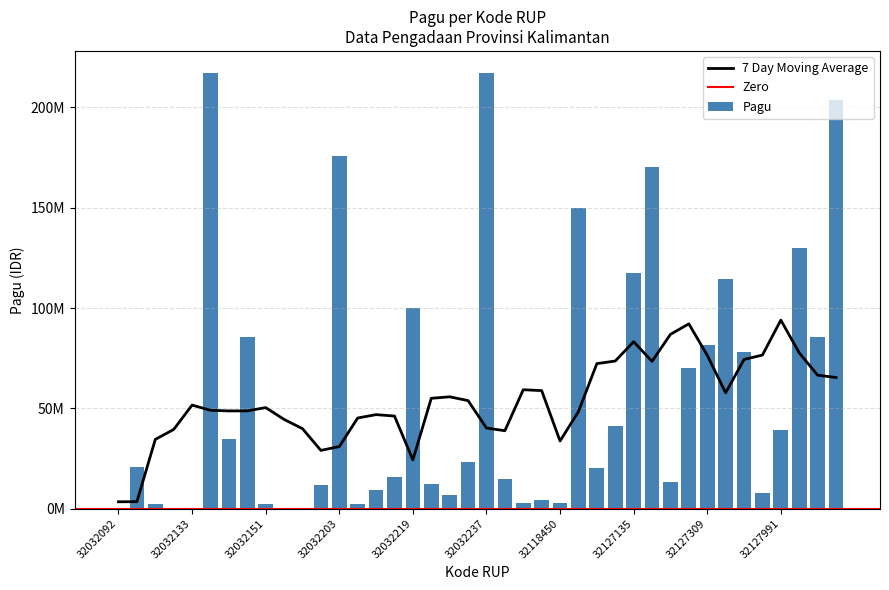

Rank the categories by value from lowest to highest.

32032092, 32032132, 32032133, 32032152, 32032153, 32032131, 32032151, 32032204, 32118450, 32118448, 32118449, 32032231, 32127990, 32032205, 32032154, 32032220, 32127307, 32059892, 32032212, 32126189, 32032130, 32032232, 32032135, 32127991, 32126975, 32127308, 32127879, 32127309, 32128093, 32032150, 32032219, 32127878, 32127135, 32128092, 32126002, 32127223, 32032203, 32128159, 32032134, 32032237